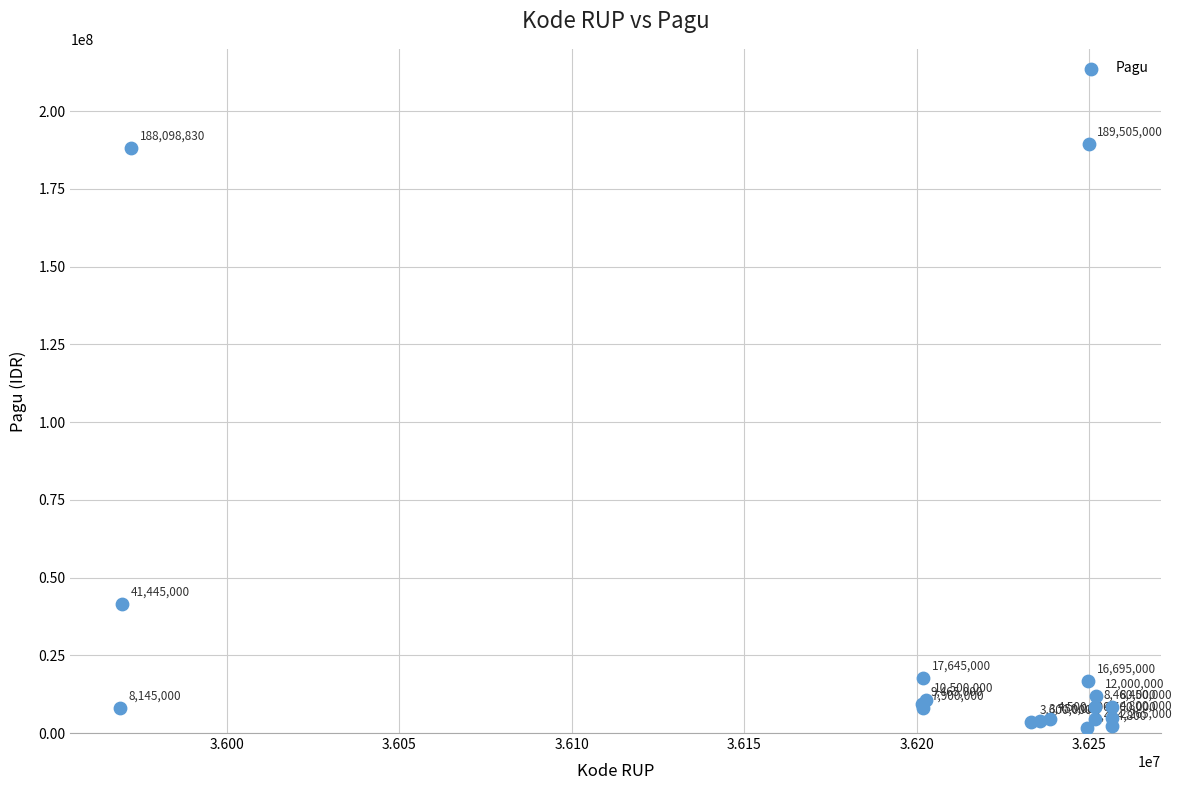

What Y value in the scatter plot is closest to 95489900?

41445000